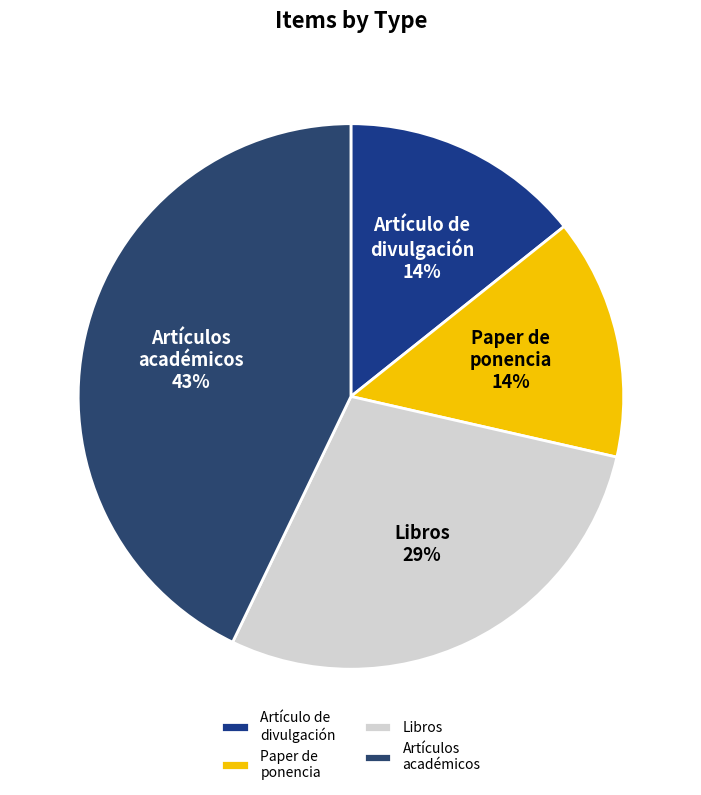

Count the number of slices in the pie.

4